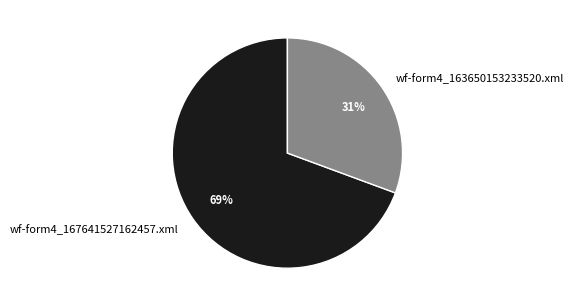

Do wf-form4_167641527162457.xml and wf-form4_163650153233520.xml together represent more than half of the pie?

Yes